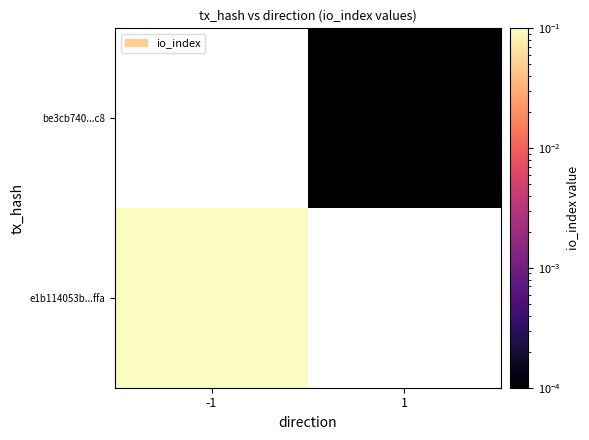

Count the number of categories in the chart.

2